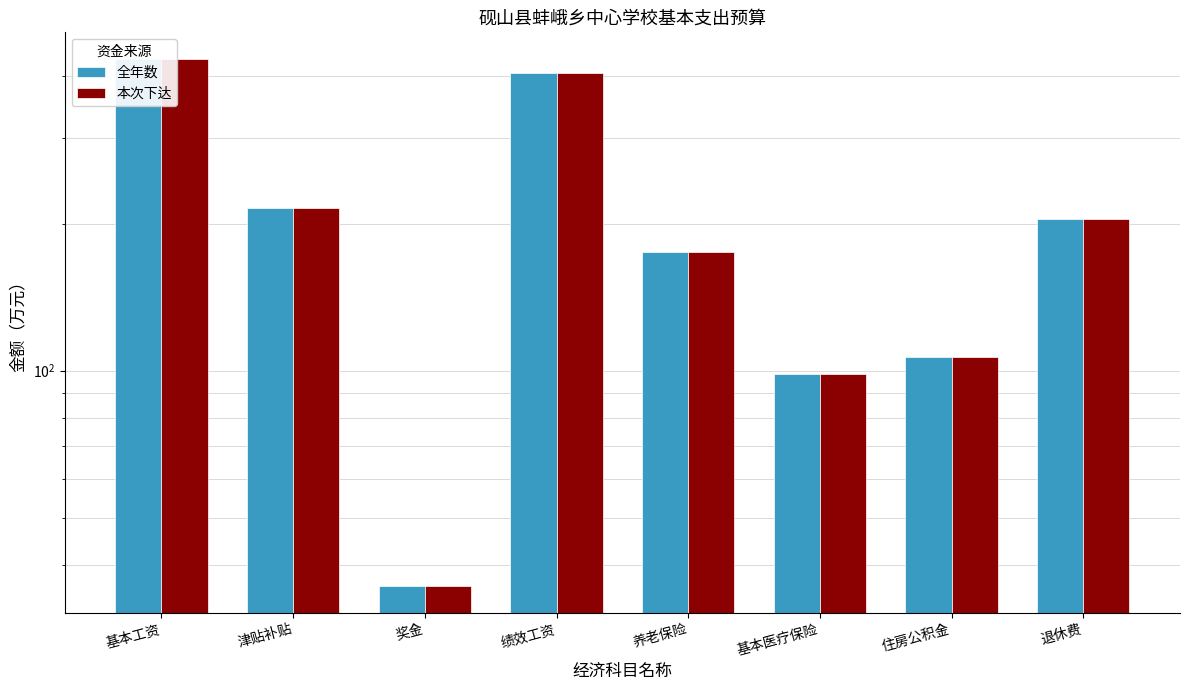

What is the label of the 7th bar from the right?

津贴补贴